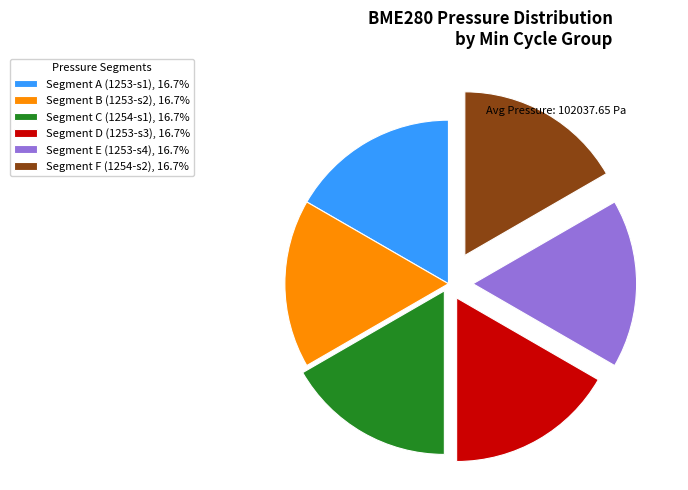

Is there a majority slice in this chart?

No